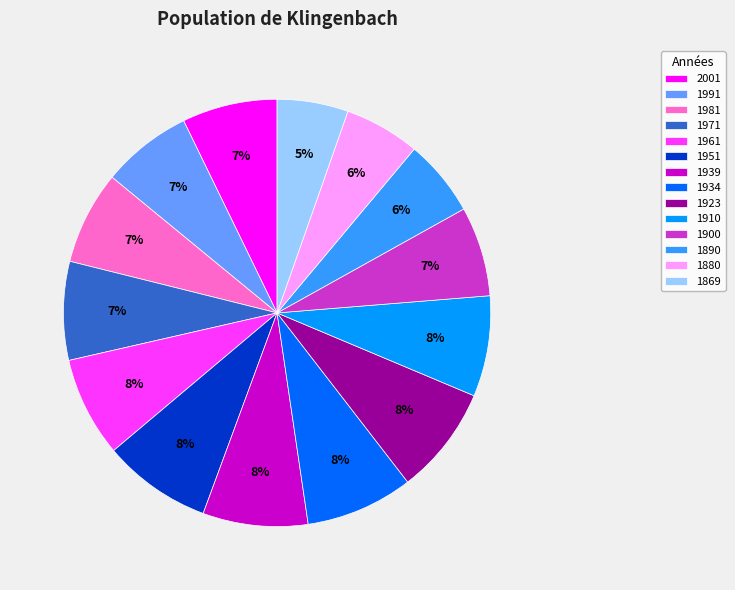

How many segments does this pie chart have?

14